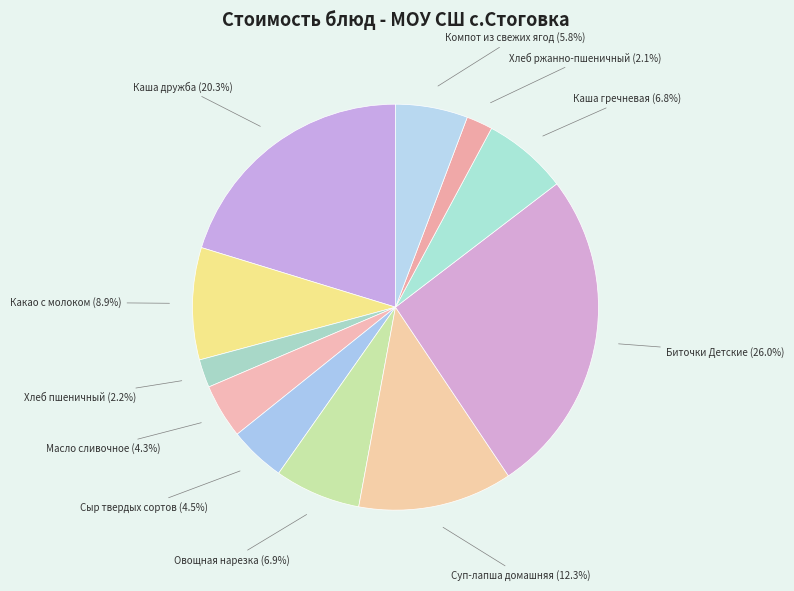

Does Сыр твердых сортов account for over 50% of the chart?

No